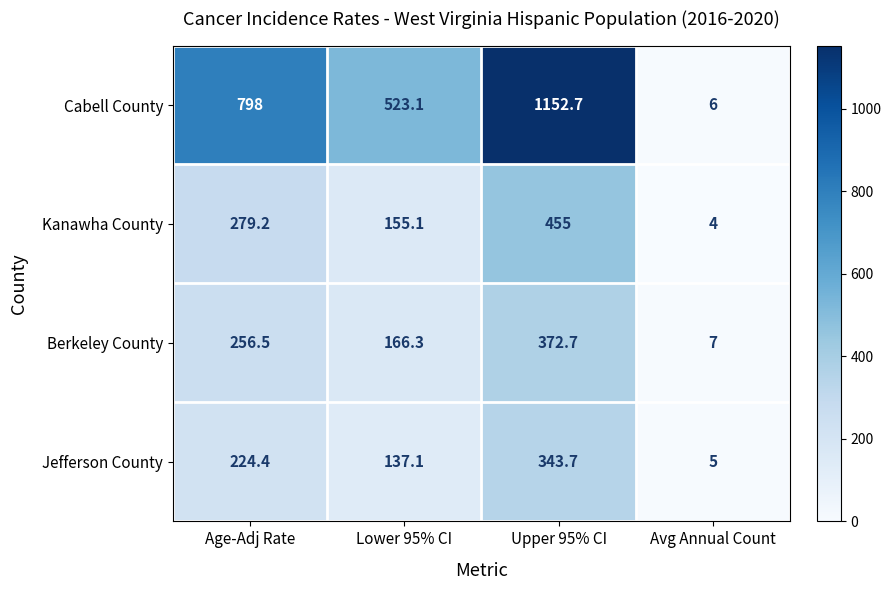

What is the minimum value shown in the chart?

4.0